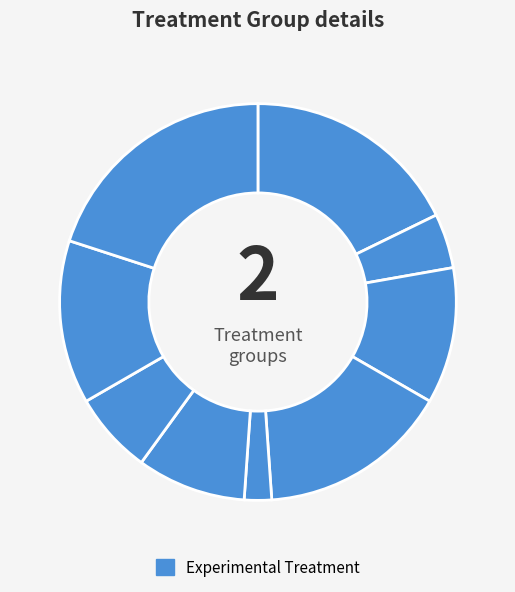

To the nearest percent, what is the average slice percentage?

11%